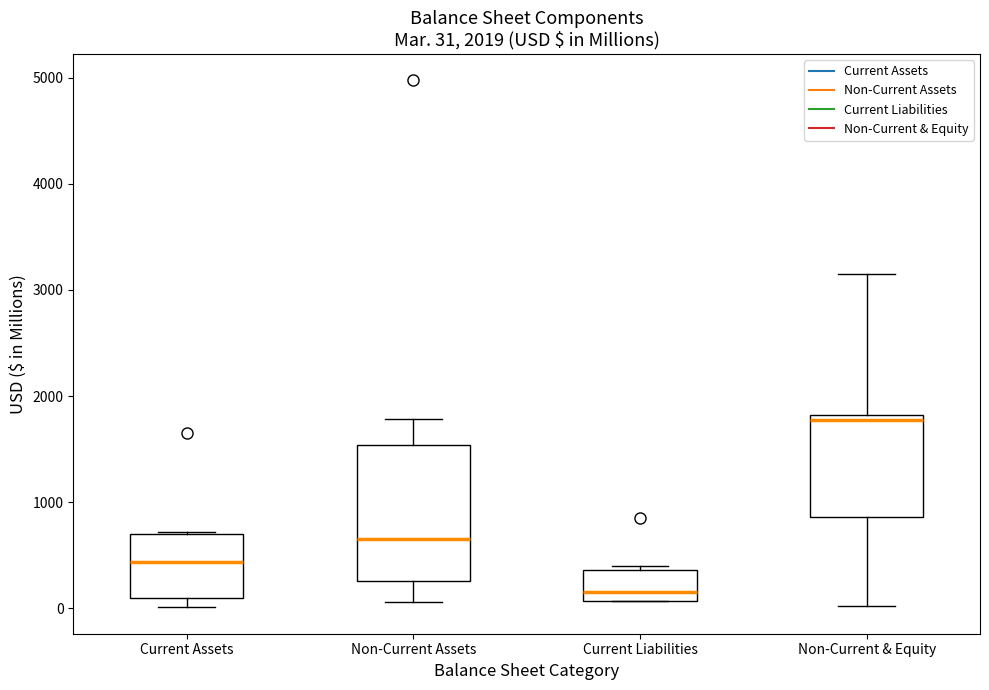

Comparing the boxes themselves (not the whiskers), which one is the tallest?

Non-Current Assets